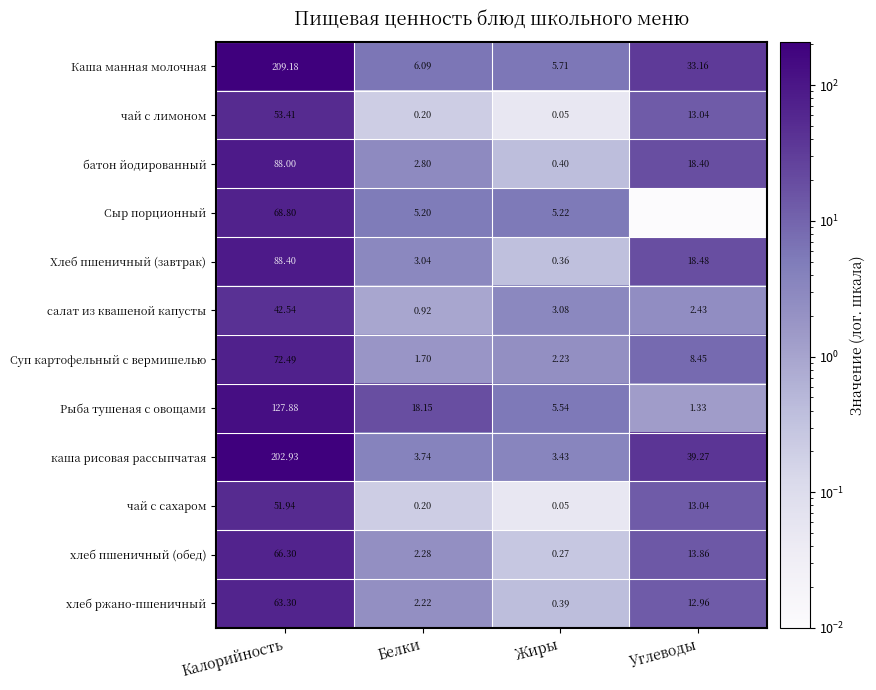

Between Белки and Жиры, which series saw the biggest shift?

Рыба тушеная с овощами